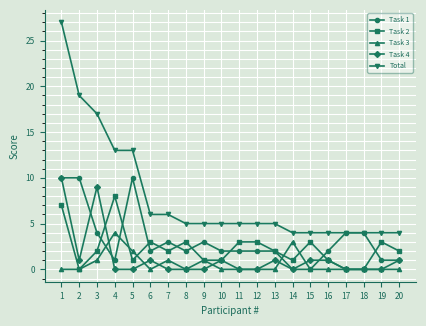

Is the value of Task 2 at 6 greater than the value of Task 1 at 2?

No